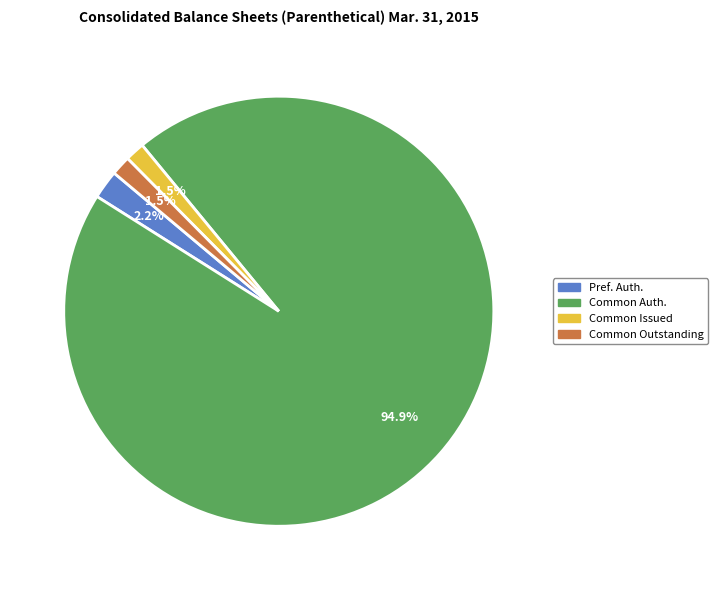

Is there a majority slice in this chart?

Yes